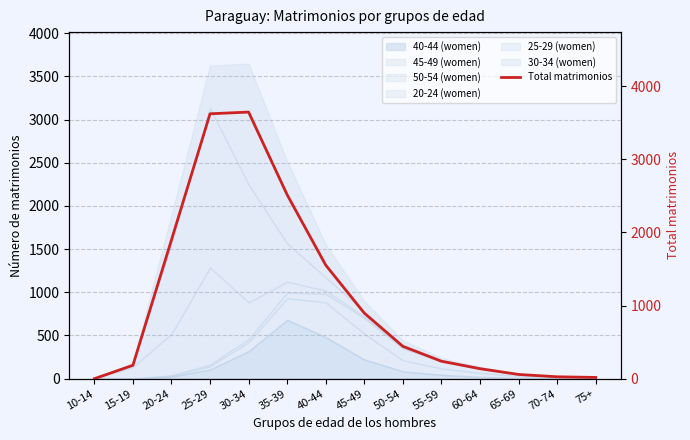

What position from the right is 10-14?

14